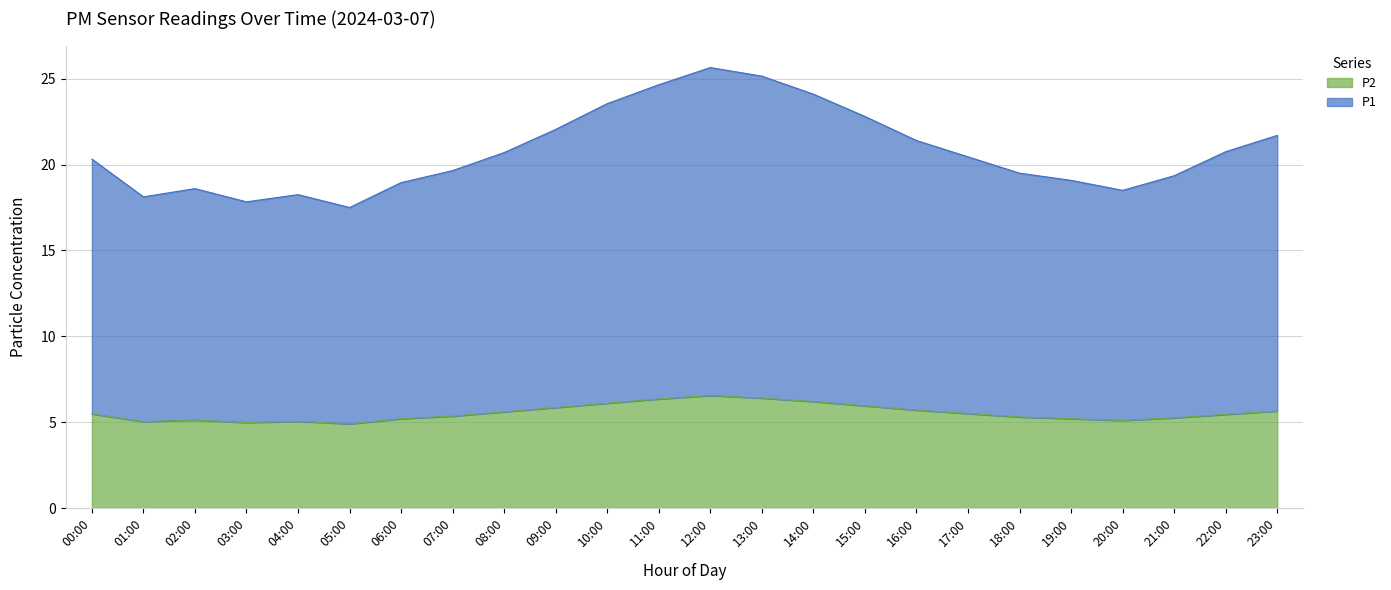

What is the total value across all series at 08:00?

20.7